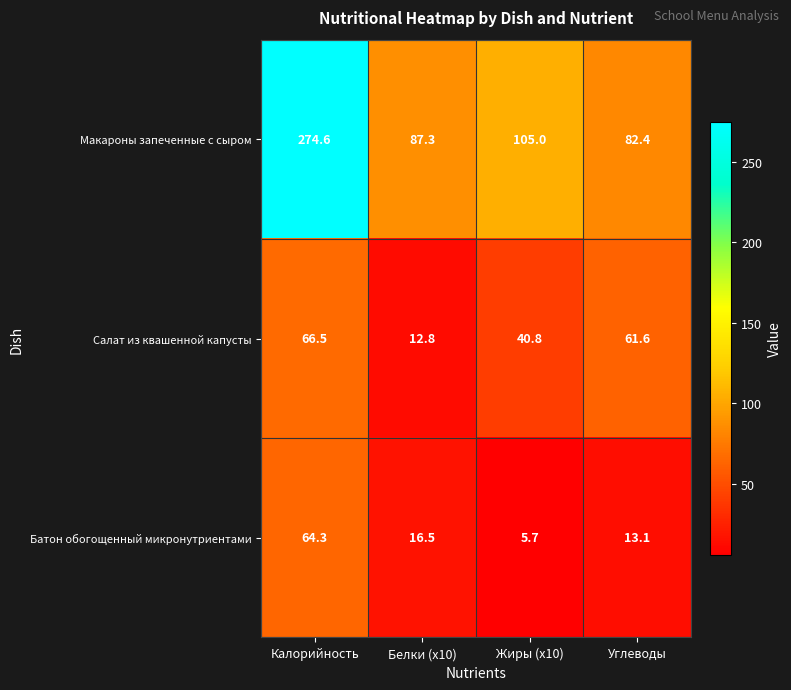

Which category has the lowest value in the Салат из квашенной капусты series?

Белки (x10)